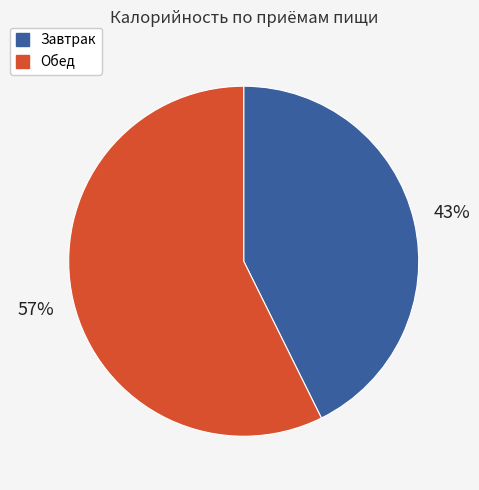

Does any single category account for the majority?

Yes